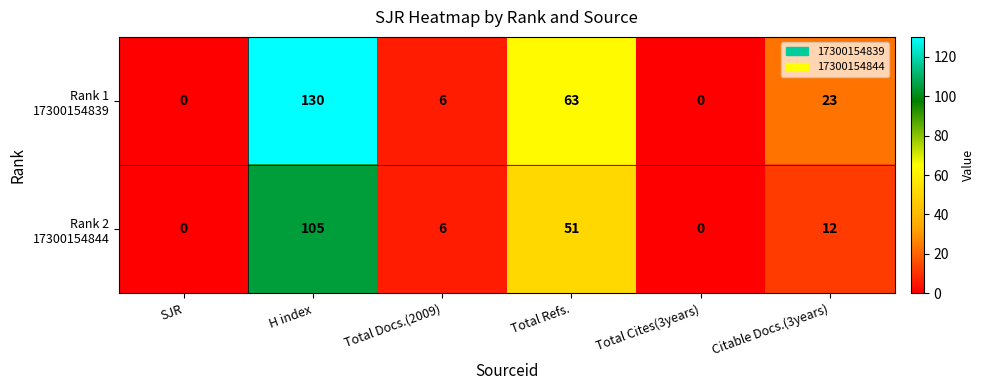

At which category is the sum across all series the highest?

H index